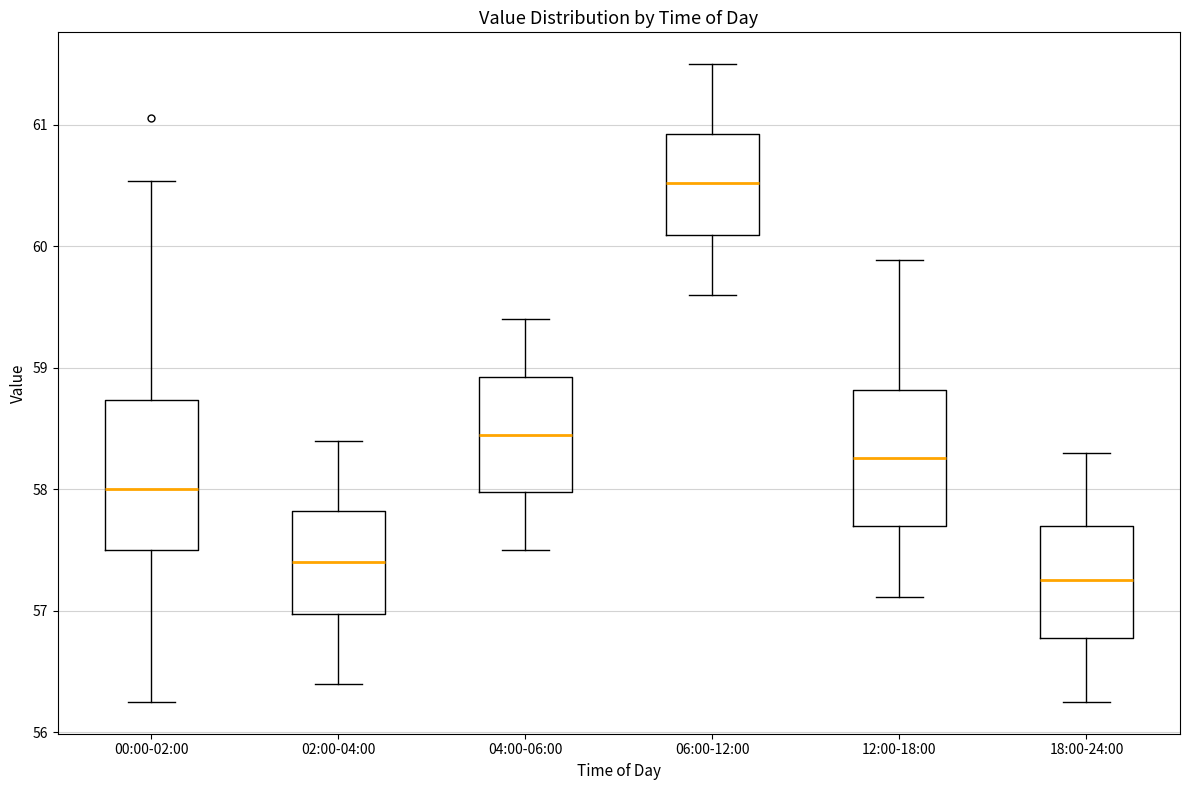

Where does the upper whisker of the box for 02:00-04:00 end on the y-axis? The values are not printed on the chart, so give them approximately, as read against the axis.

58.4